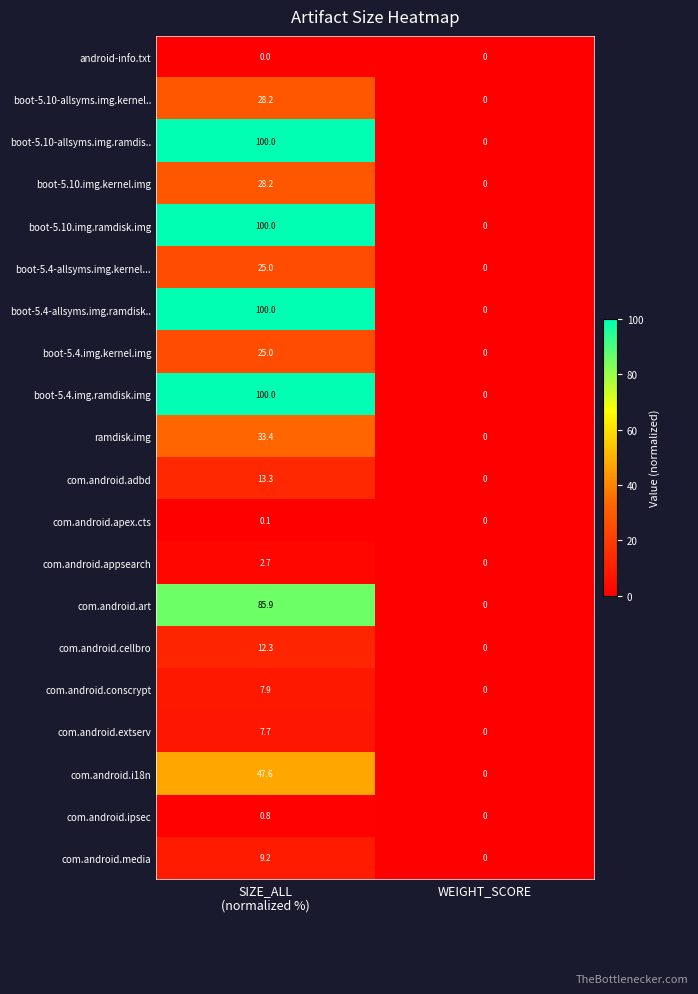

What is the highest value of the boot-5.10.img.ramdisk.img series?

100.0